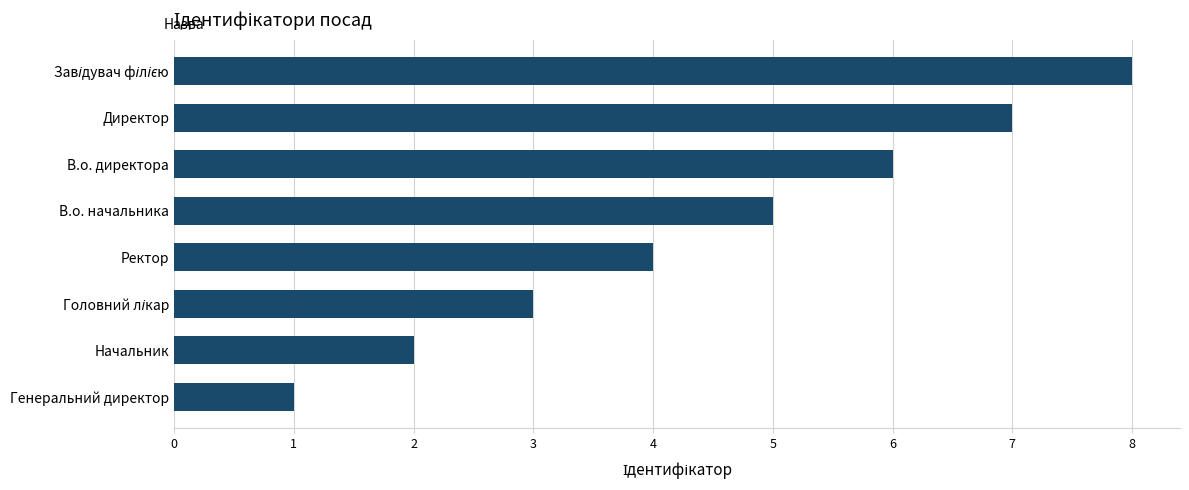

True or false: the data shows 7 at Директор.

True